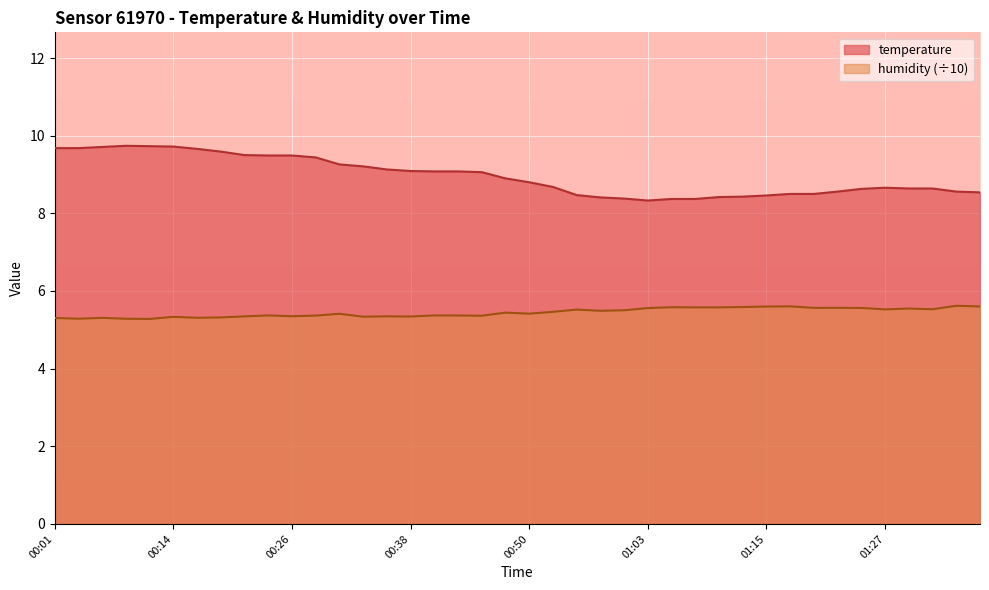

True or false: temperature has more than 1 interior local peaks.

True